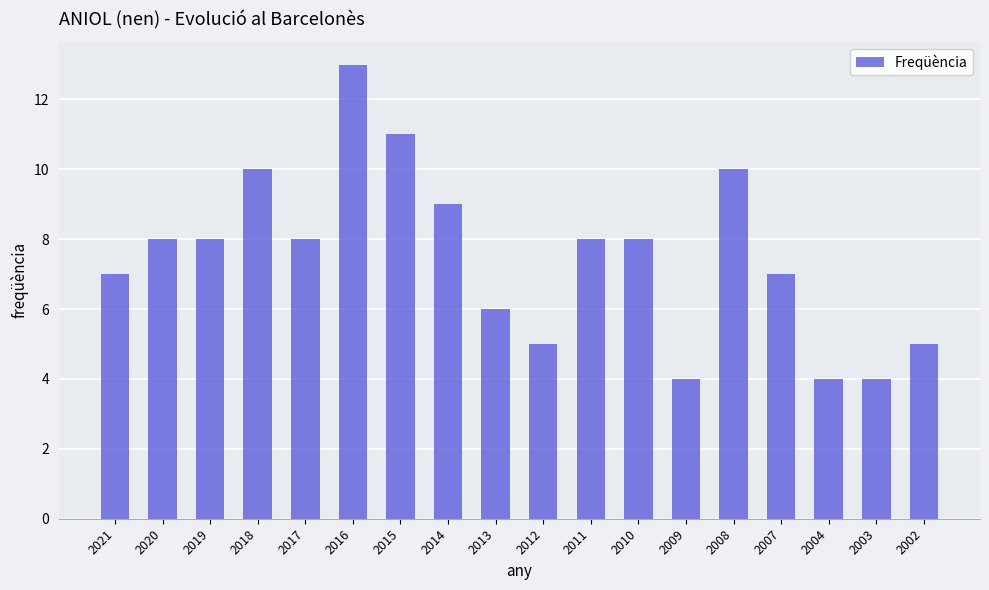

Reading right to left, what are all the values shown in this chart?

2002=5	2003=4	2004=4	2007=7	2008=10	2009=4	2010=8	2011=8	2012=5	2013=6	2014=9	2015=11	2016=13	2017=8	2018=10	2019=8	2020=8	2021=7